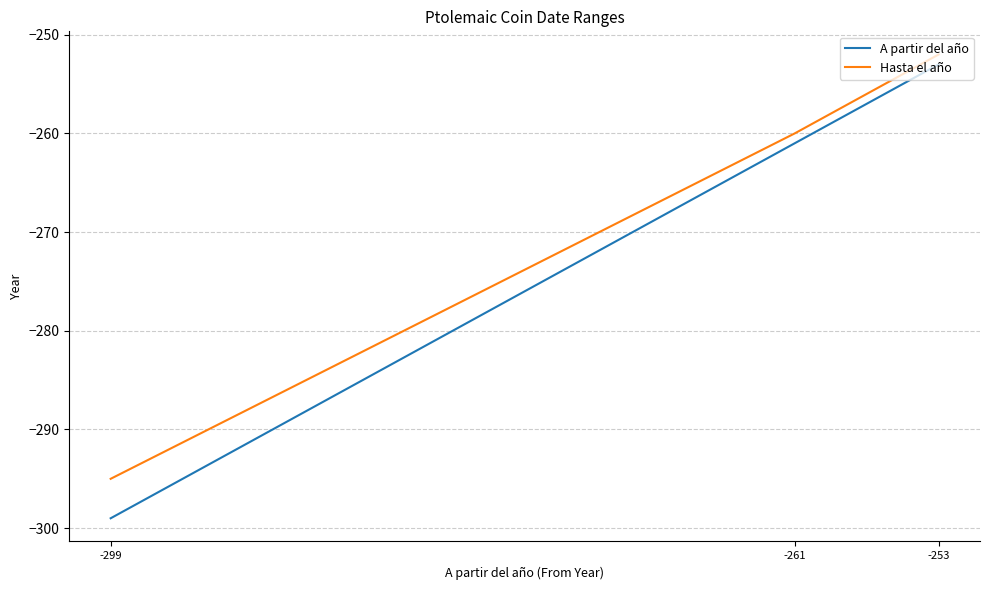

What is the lowest value of the A partir del año series?

-299